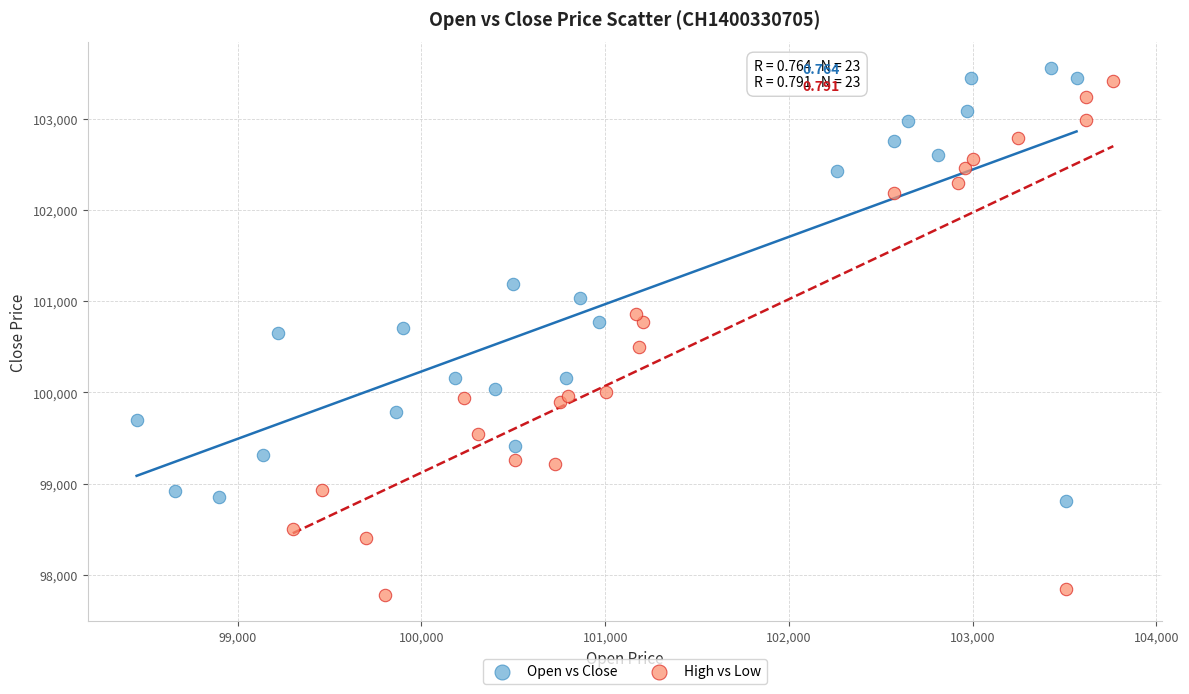

Which series contains the lowest Y value?

High vs Low